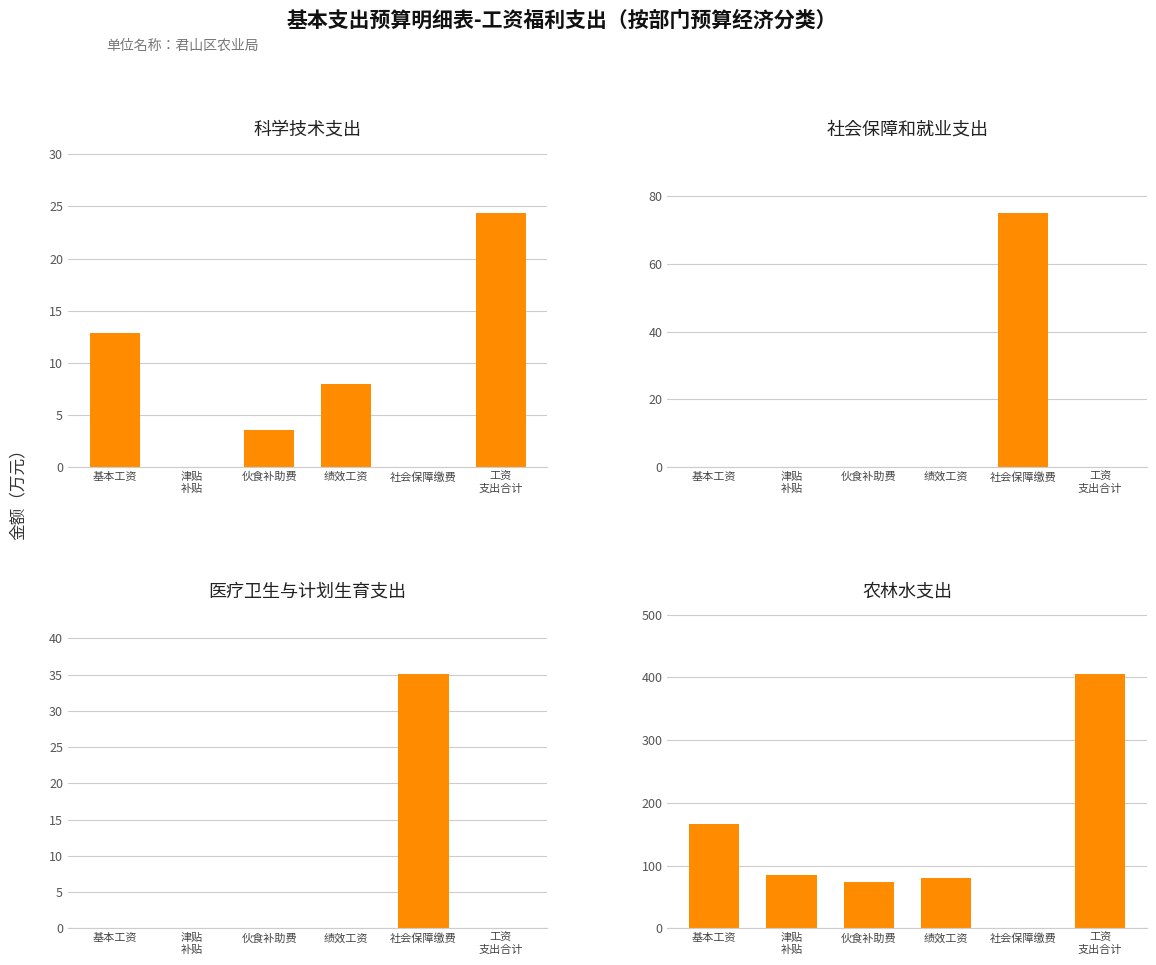

Reading left to right, transcribe all the data shown in this chart.

科学技术支出: 12.8	0.0	3.6	8.0	0.0	24.4
社会保障和就业支出: 0.0	0.0	0.0	0.0	75.3	0.0
医疗卫生与计划生育支出: 0.0	0.0	0.0	0.0	35.1	0.0
农林水支出: 166.1	85.1	74.4	79.8	0.0	405.4